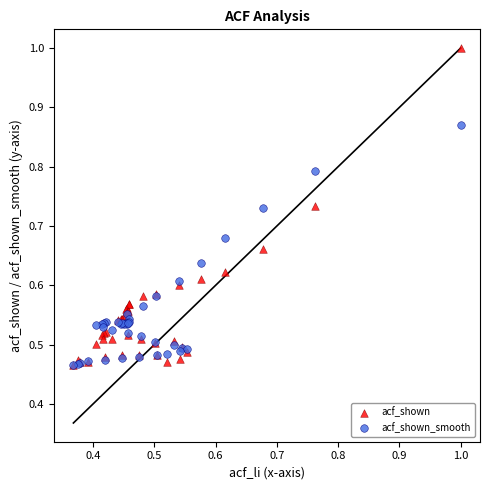

What are all the series names shown in the legend?

acf_shown, acf_shown_smooth